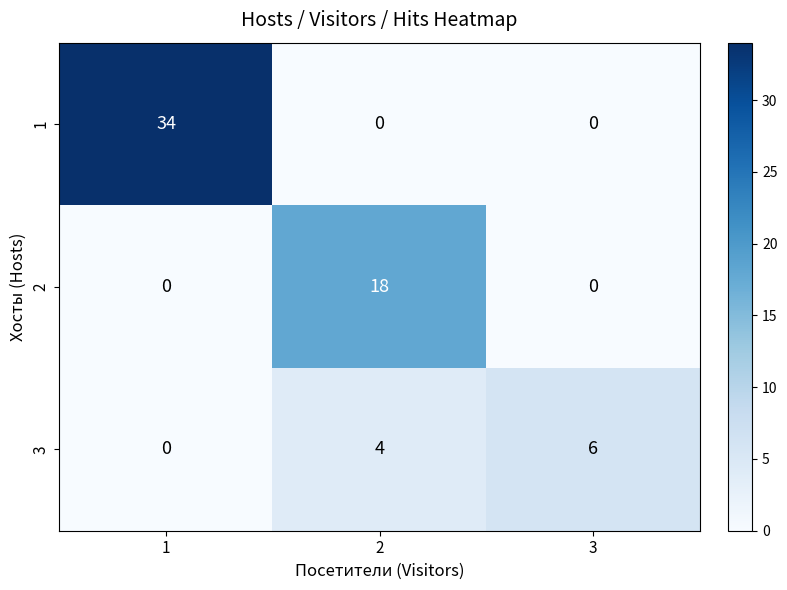

What is the spread (max minus min) of values at 3?

6